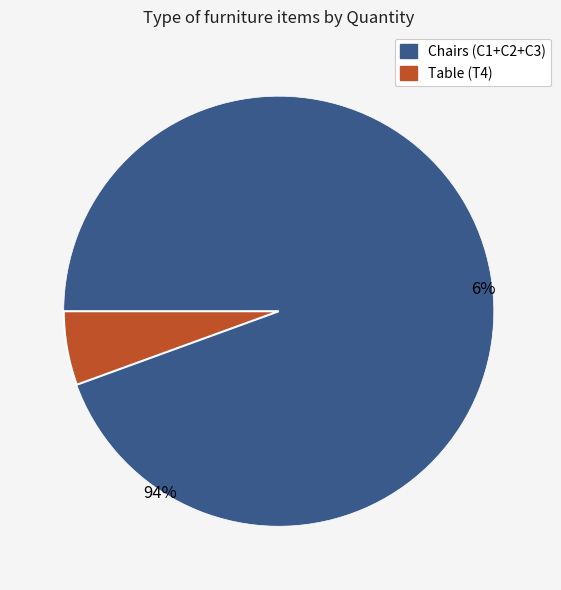

The C2 DINING CHAIR slice represents 20% of the pie. True or false?

False